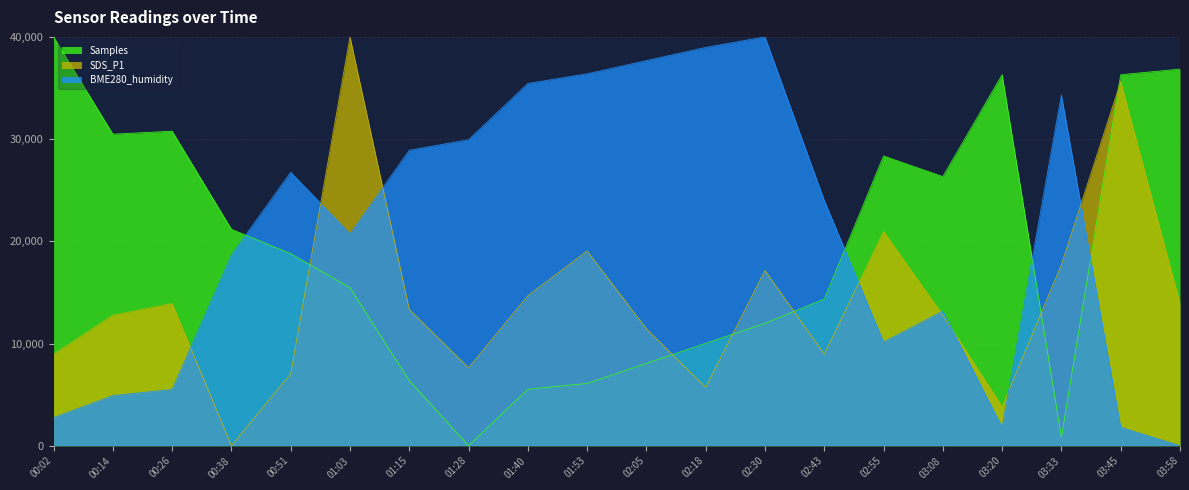

What is the label of the 14th point from the left?

02:43